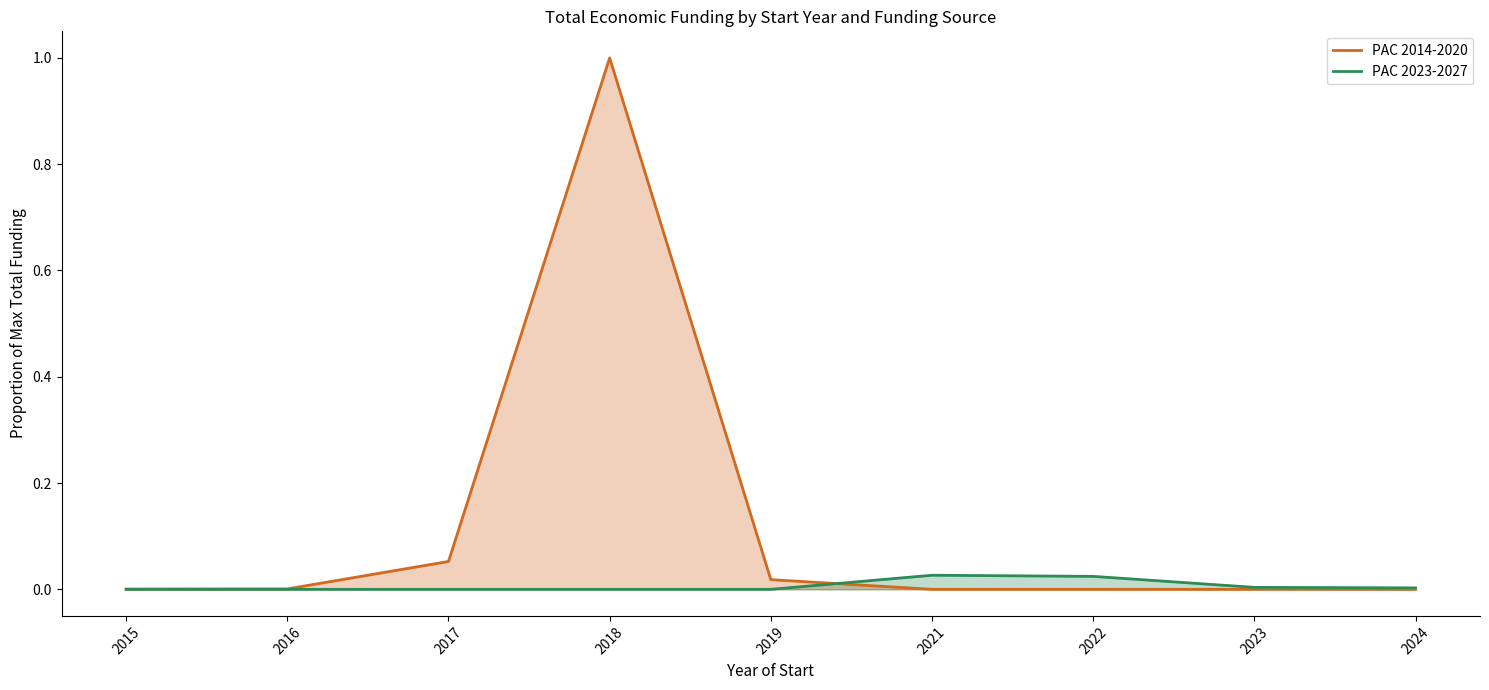

Which category has the highest value in the PAC 2014-2020 series?

2018